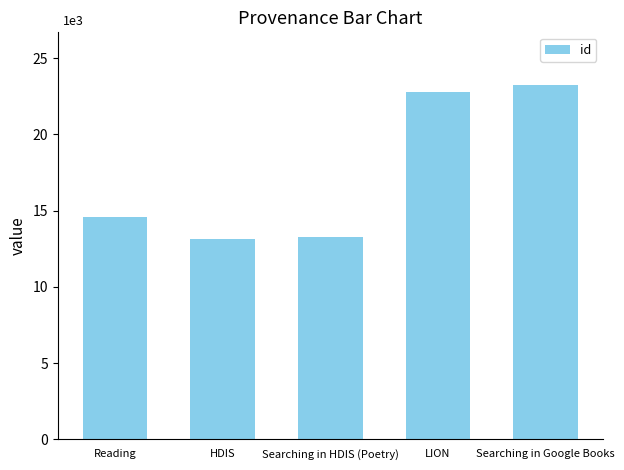

What is the change in value from Reading to Searching in Google Books?

+8637.7